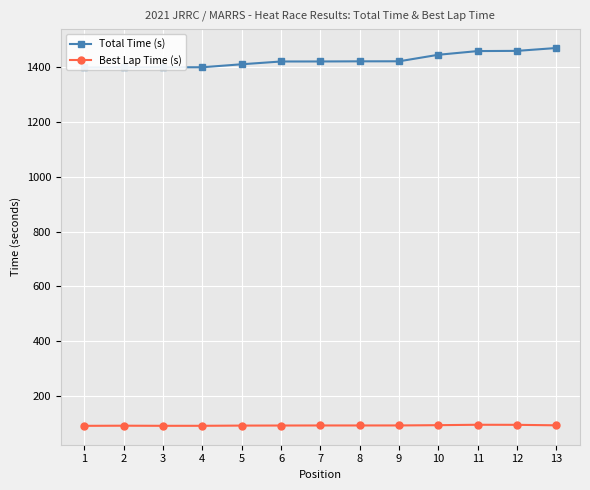

Which series has the largest total across all categories?

Total Time (s)